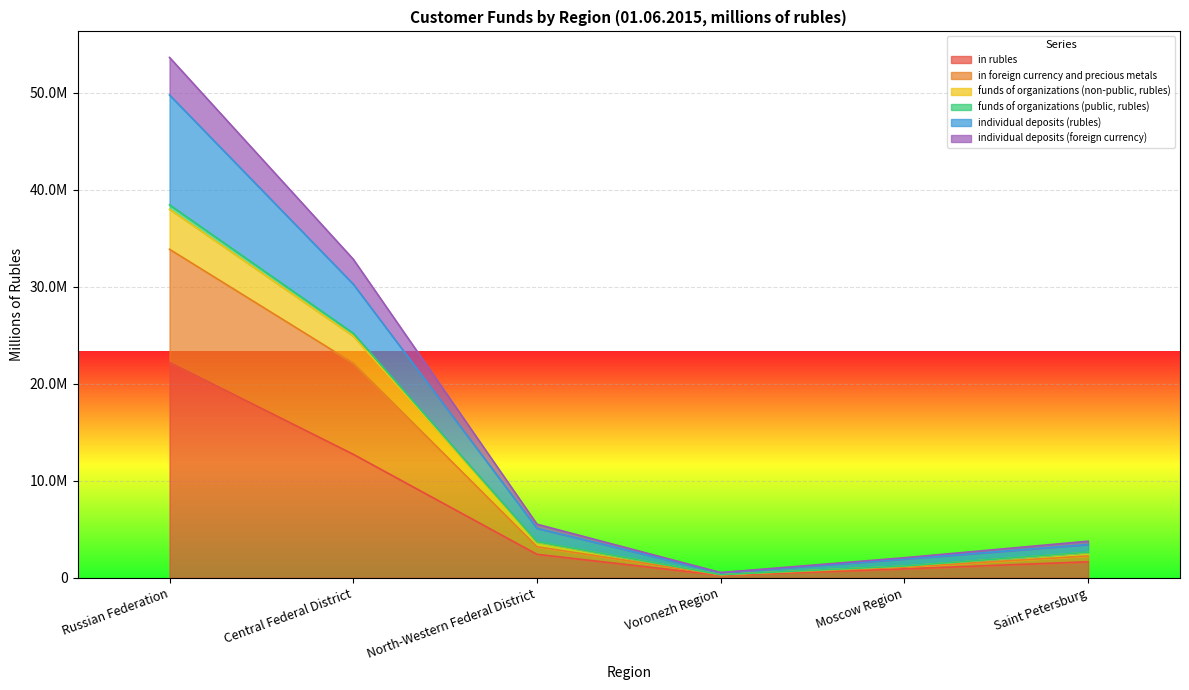

How many lines are shown in the chart?

6